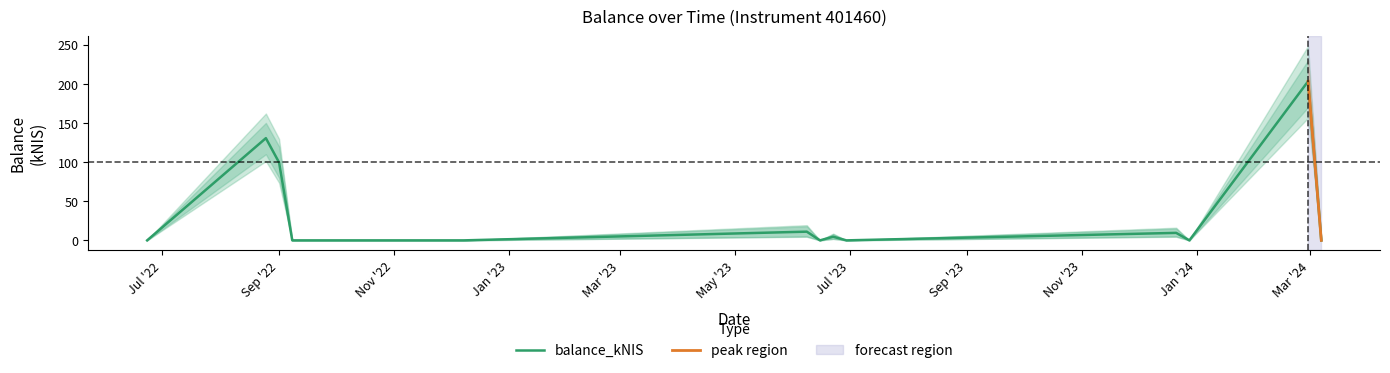

At which label is the value closest to 101?

Sep '22